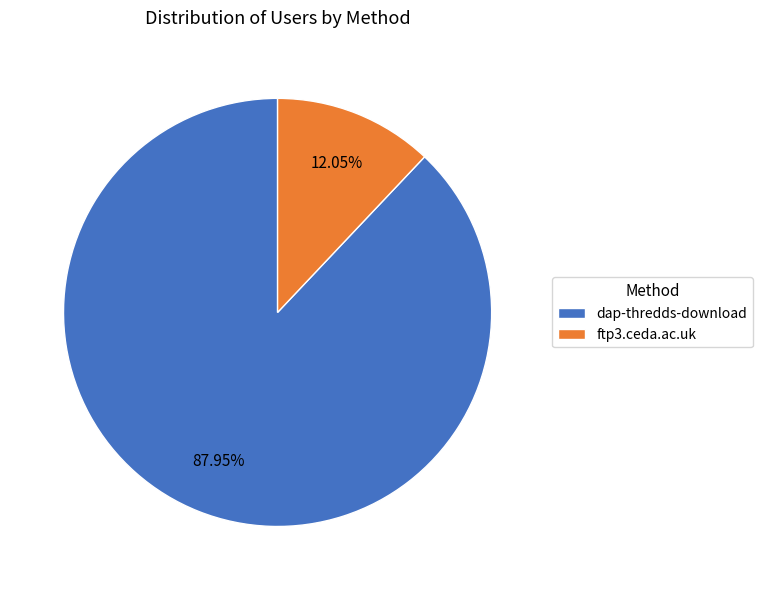

Count the number of slices in the pie.

2